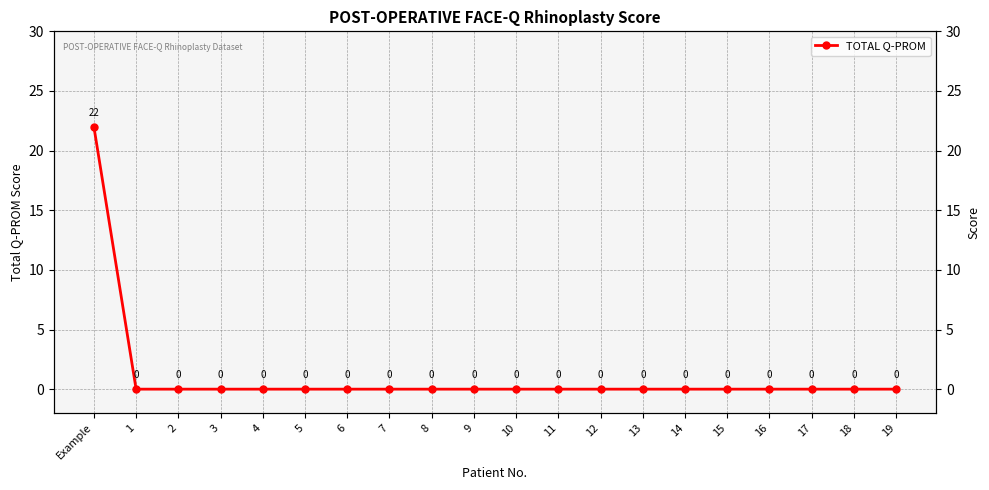

Reading left to right, extract all data points from this chart.

22	0	0	0	0	0	0	0	0	0	0	0	0	0	0	0	0	0	0	0